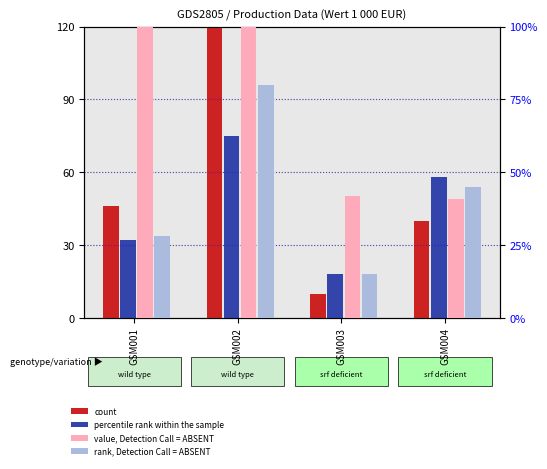

How many series are shown in this chart?

4